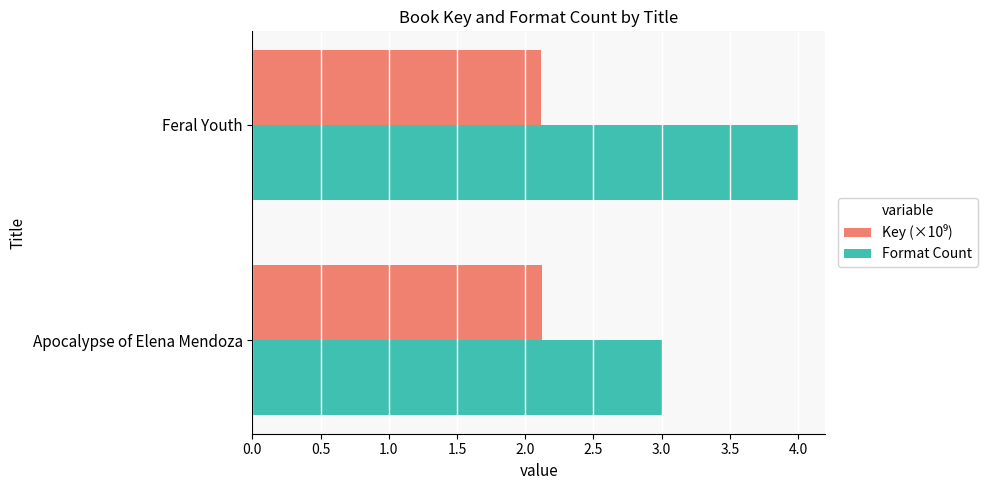

Is it true that Format Count equals 2.3 at Feral Youth?

False